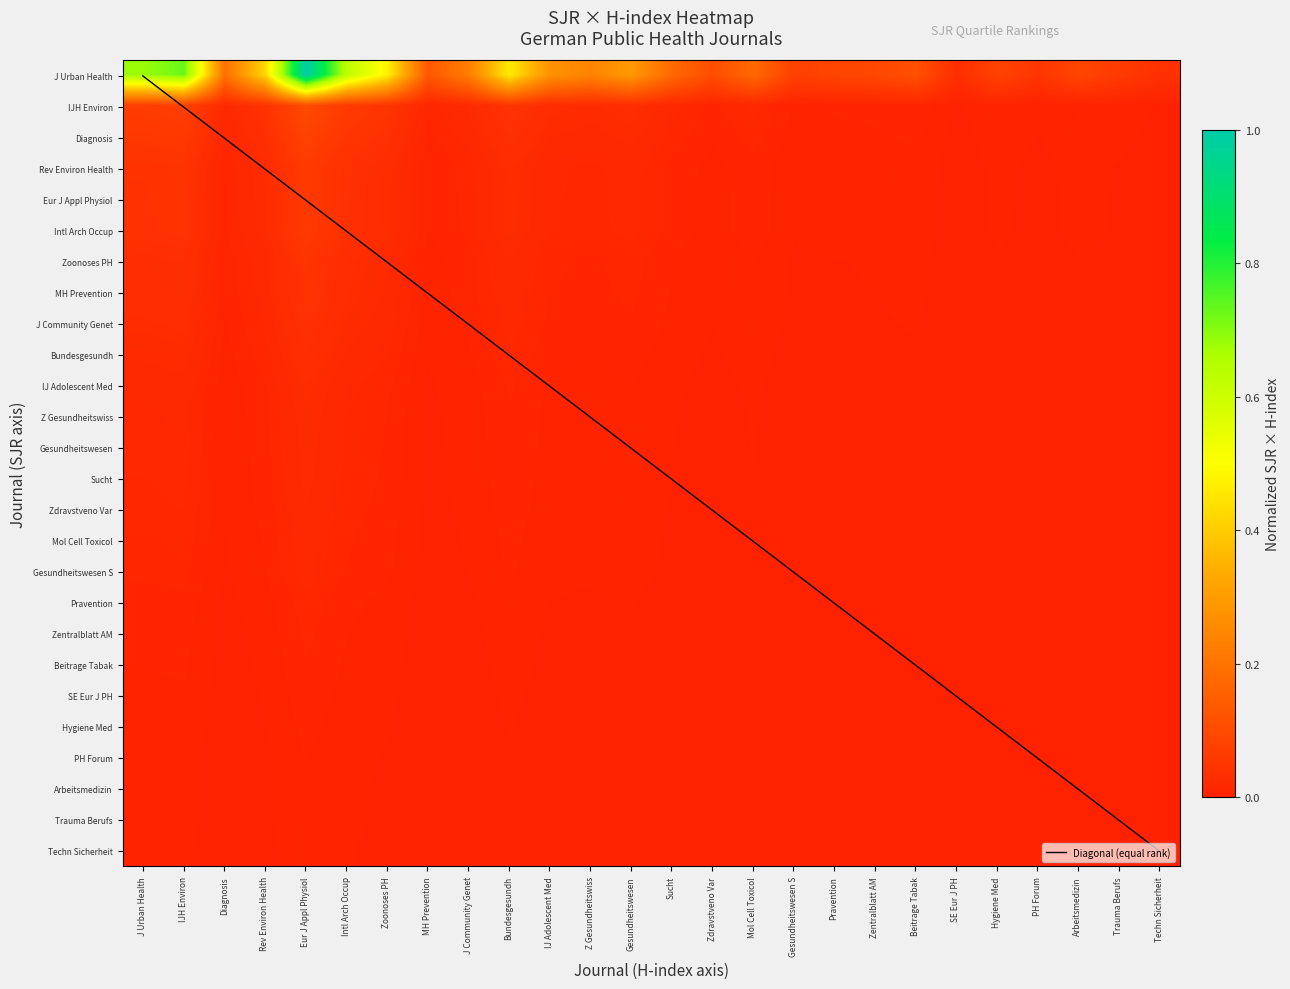

Between Mol Cell Toxicol and Hygiene Med, which is larger?

Hygiene Med